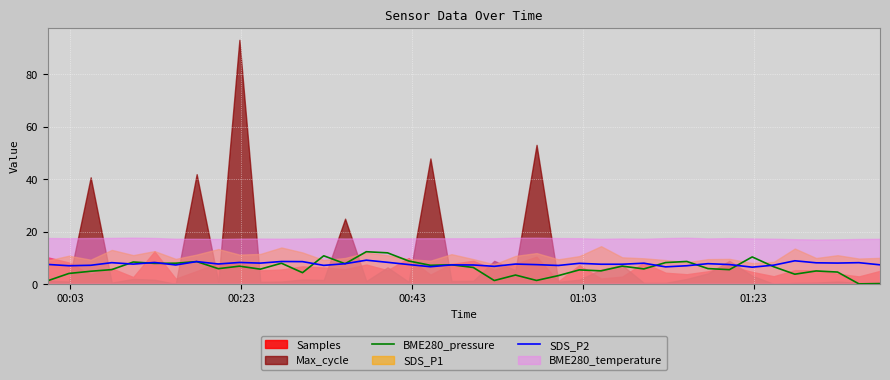

At which label does SDS_P2 first exceed 7?

00:03